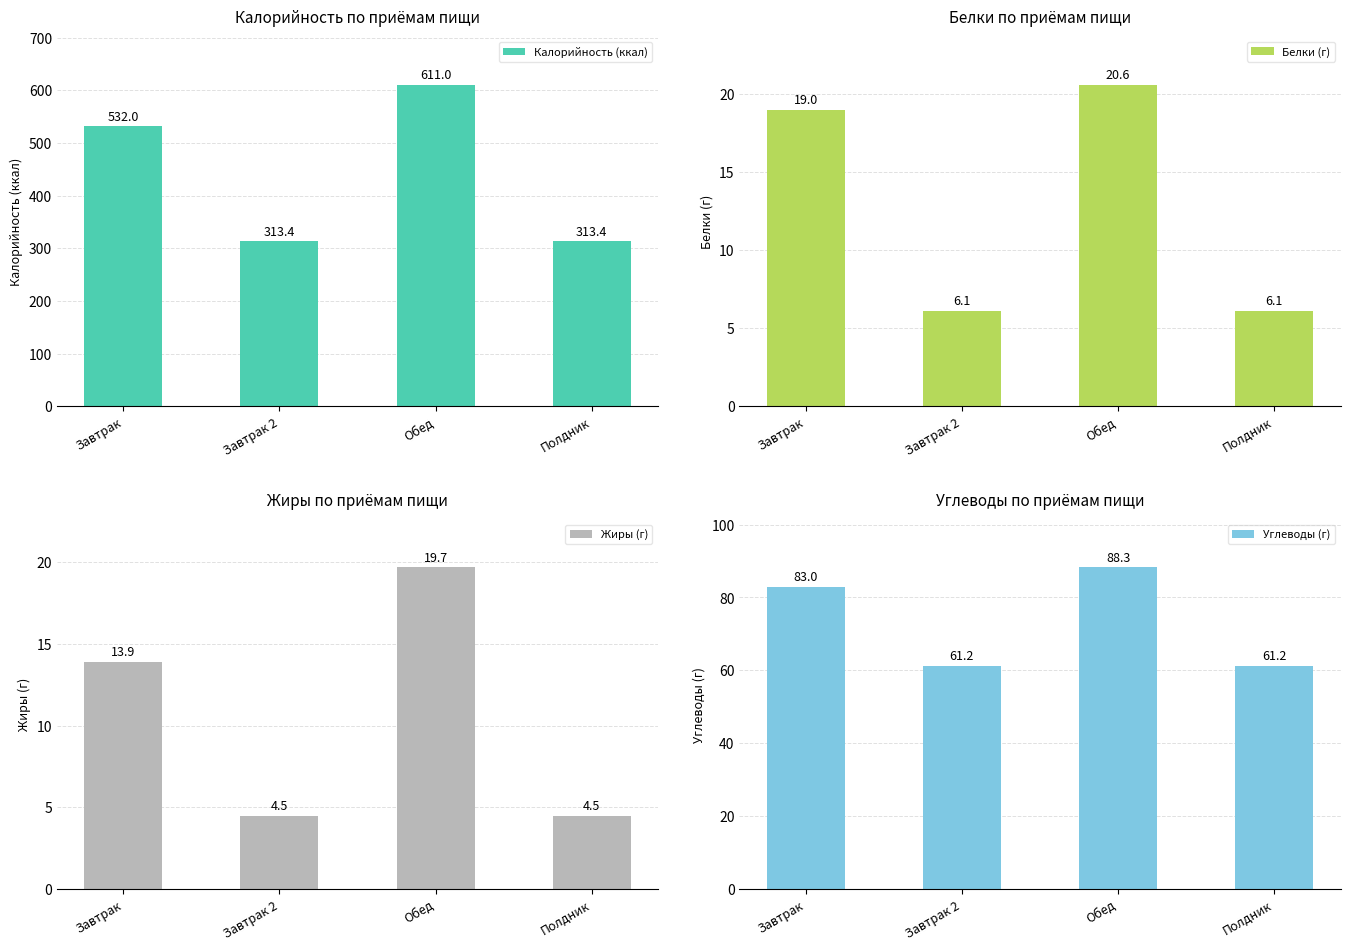

List the series in order of their peak value, highest first.

Калорийность (ккал), Углеводы (г), Белки (г), Жиры (г)